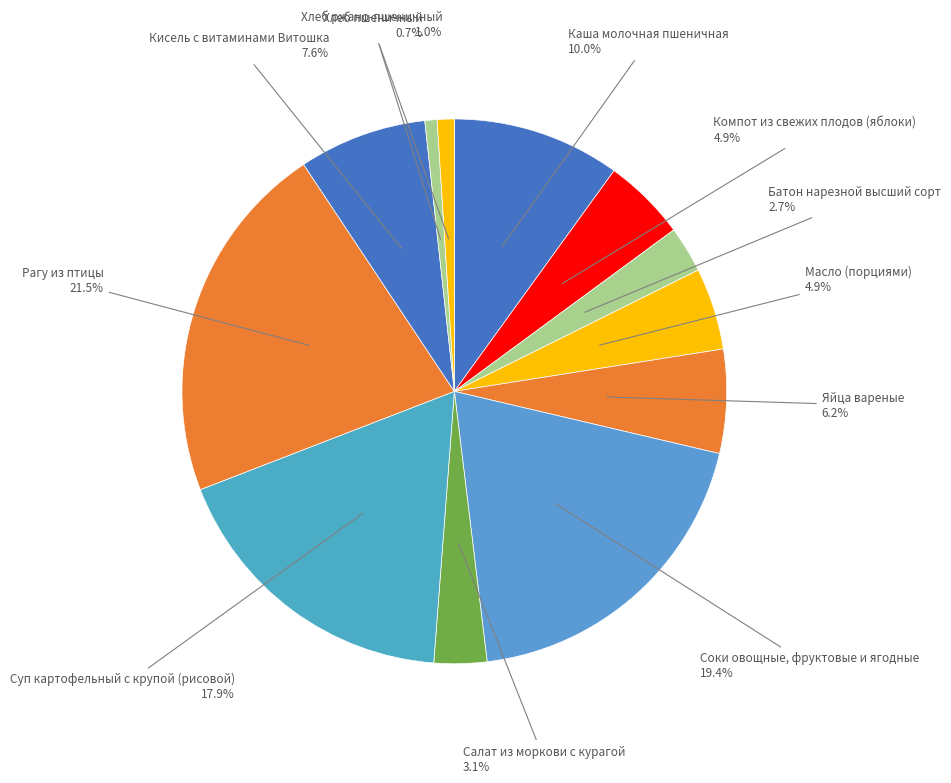

Which has a higher value, Яйца вареные or Компот из свежих плодов (яблоки)?

Яйца вареные